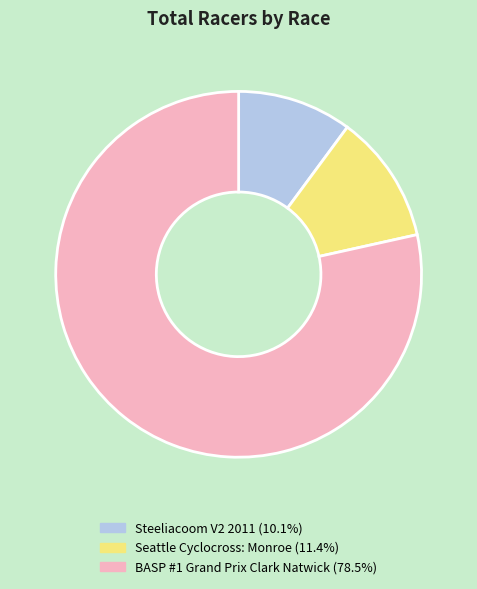

Which slice is the largest?

BASP #1 Grand Prix Clark Natwick